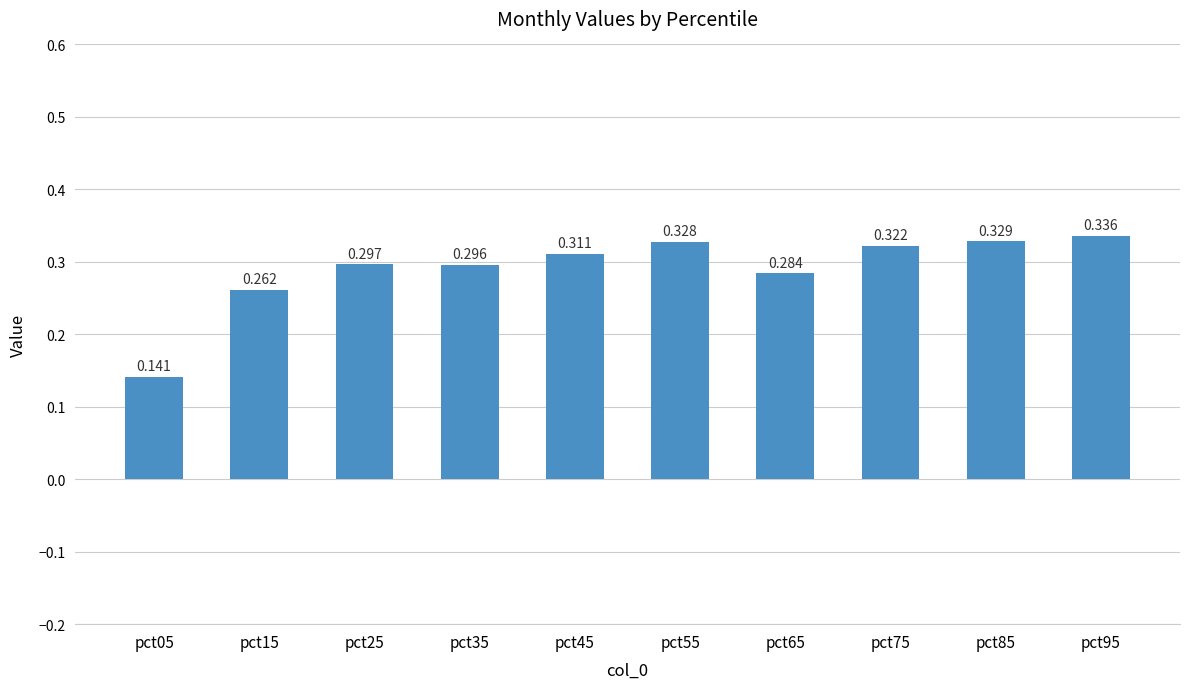

Rank the categories by value from lowest to highest.

pct05, pct15, pct65, pct35, pct25, pct45, pct75, pct55, pct85, pct95